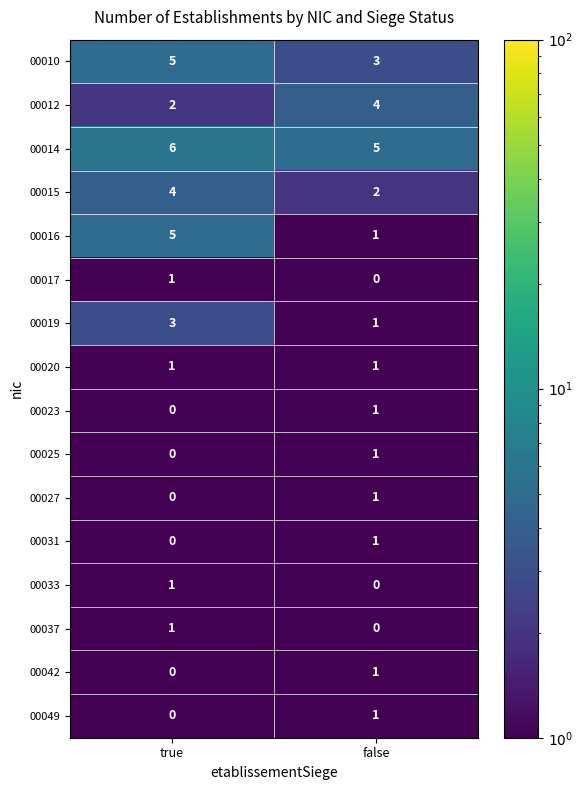

Which series has the largest total across all categories?

00014